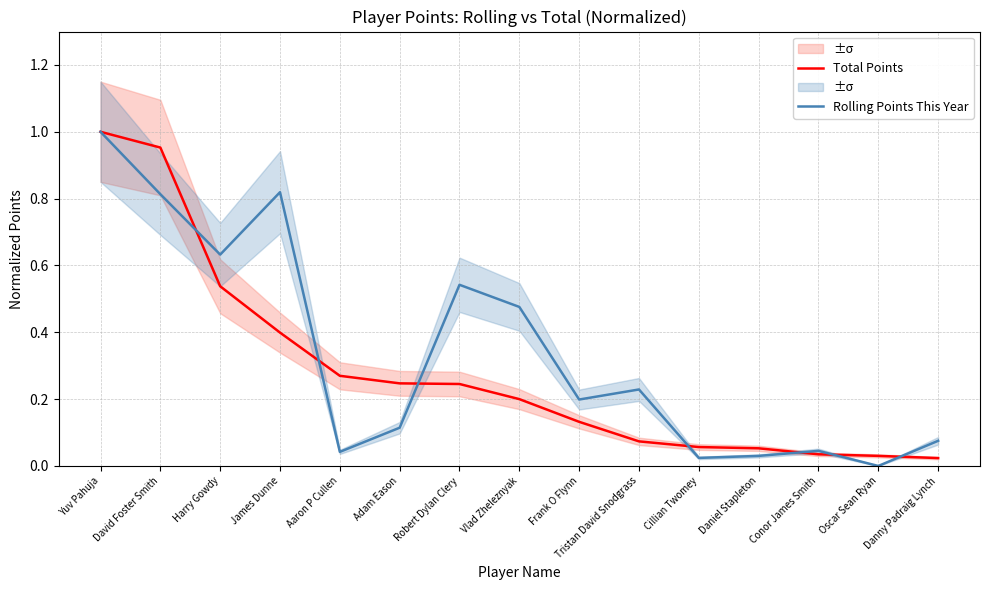

Reading right to left, what are all the values shown in this chart?

Total Points: Danny Padraig Lynch=0.0	Oscar Sean Ryan=0.0	Conor James Smith=0.0	Daniel Stapleton=0.1	Cillian Twomey=0.1	Tristan David Snodgrass=0.1	Frank O Flynn=0.1	Vlad Zheleznyak=0.2	Robert Dylan Clery=0.2	Adam Eason=0.2	Aaron P Cullen=0.3	James Dunne=0.4	Harry Gowdy=0.5	David Foster Smith=1.0	Yuv Pahuja=1.0
Rolling Points This Year: Danny Padraig Lynch=0.1	Oscar Sean Ryan=0.0	Conor James Smith=0.0	Daniel Stapleton=0.0	Cillian Twomey=0.0	Tristan David Snodgrass=0.2	Frank O Flynn=0.2	Vlad Zheleznyak=0.5	Robert Dylan Clery=0.5	Adam Eason=0.1	Aaron P Cullen=0.0	James Dunne=0.8	Harry Gowdy=0.6	David Foster Smith=0.8	Yuv Pahuja=1.0